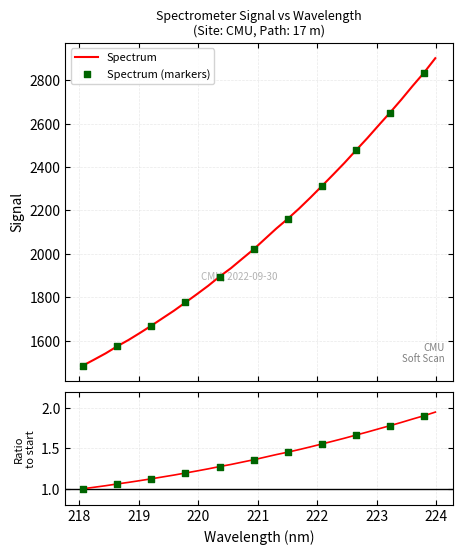

What is the ratio of the value at 219.7801 to the value at 222.8355?

0.7